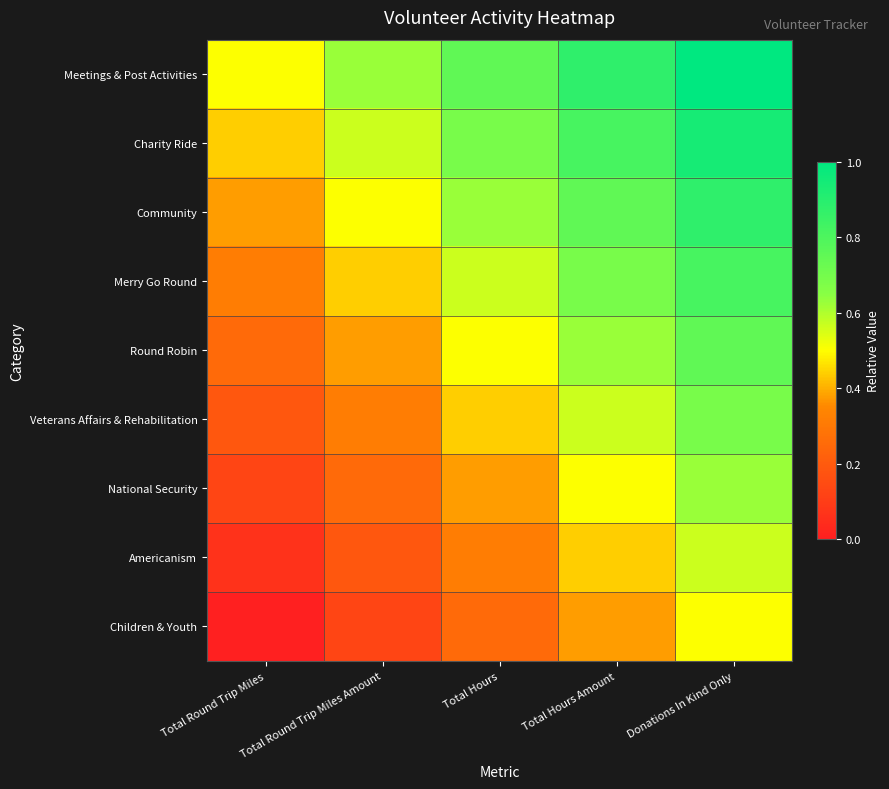

How many series are shown in this chart?

9